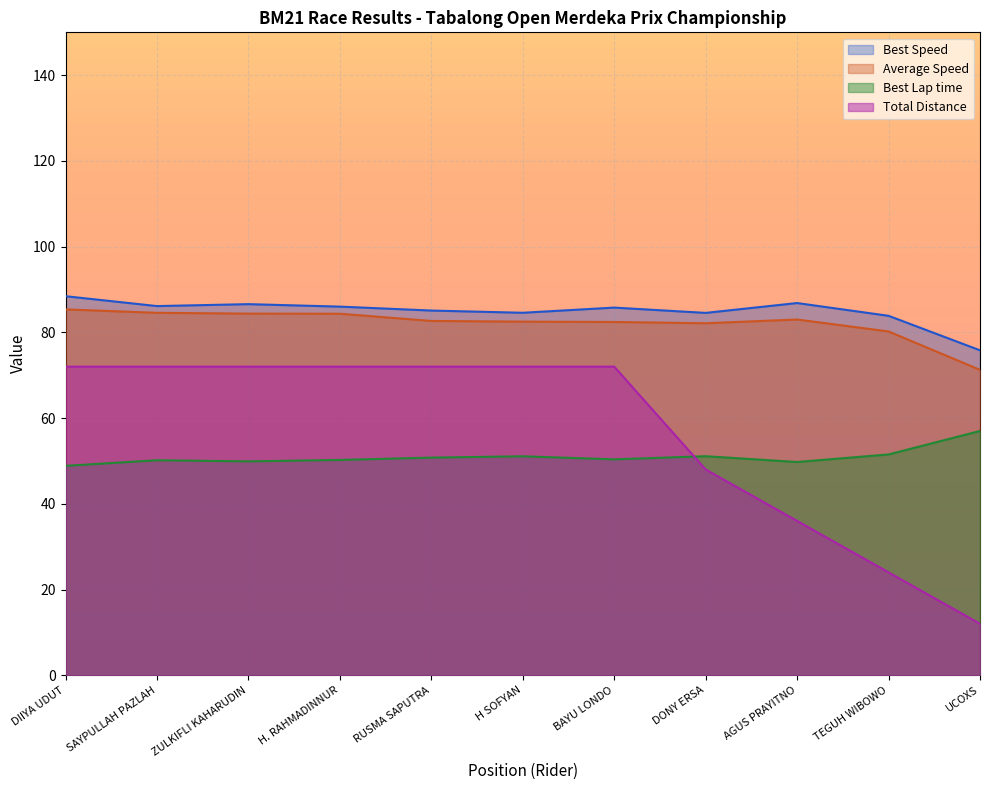

What position from the left is TEGUH WIBOWO?

10